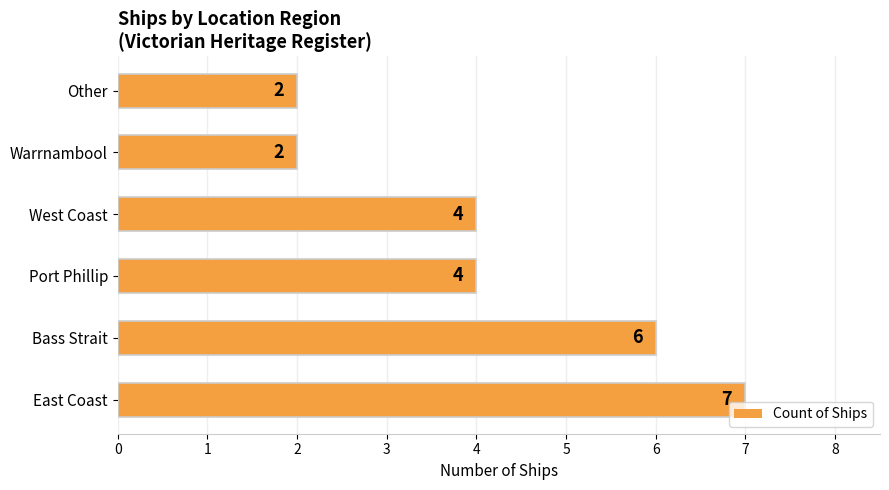

Which label corresponds to the largest value in the chart?

East Coast